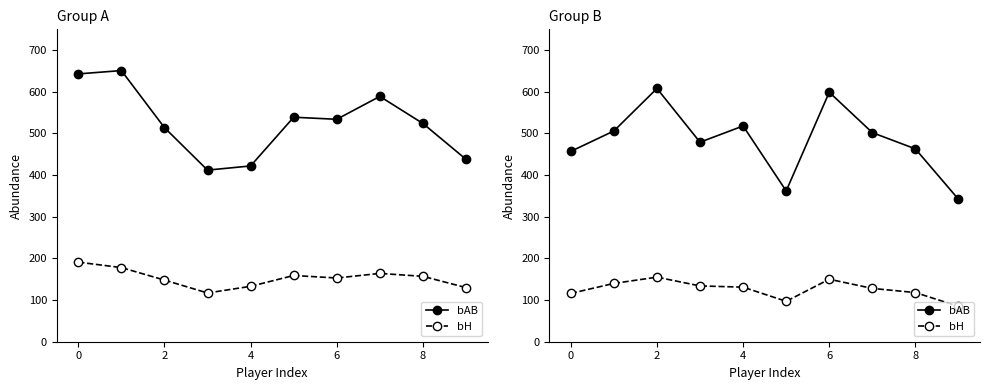

What is the value of the bH point at the 8th from the left?

128